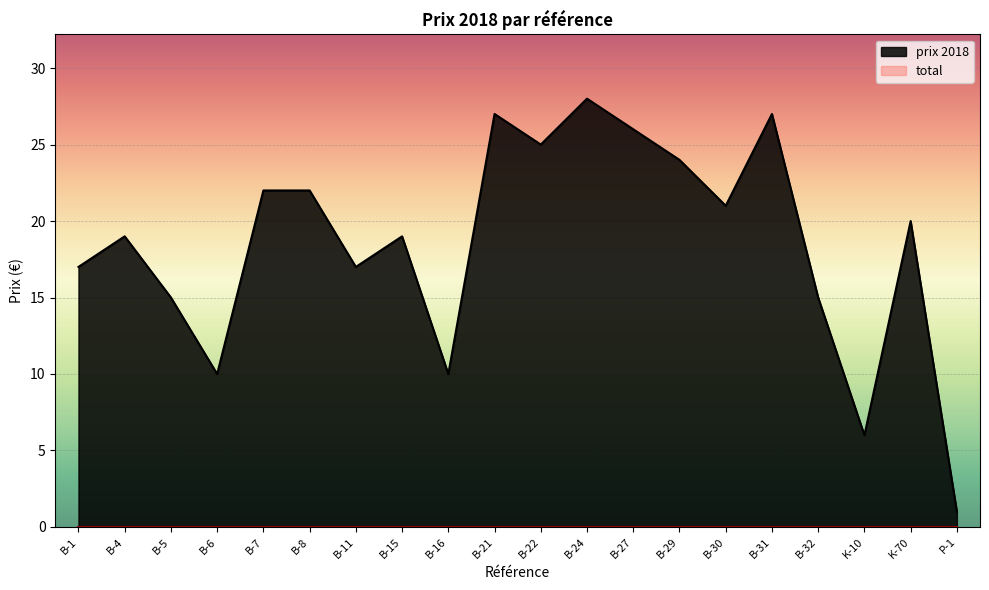

The value at B-4 is 28. True or false?

False